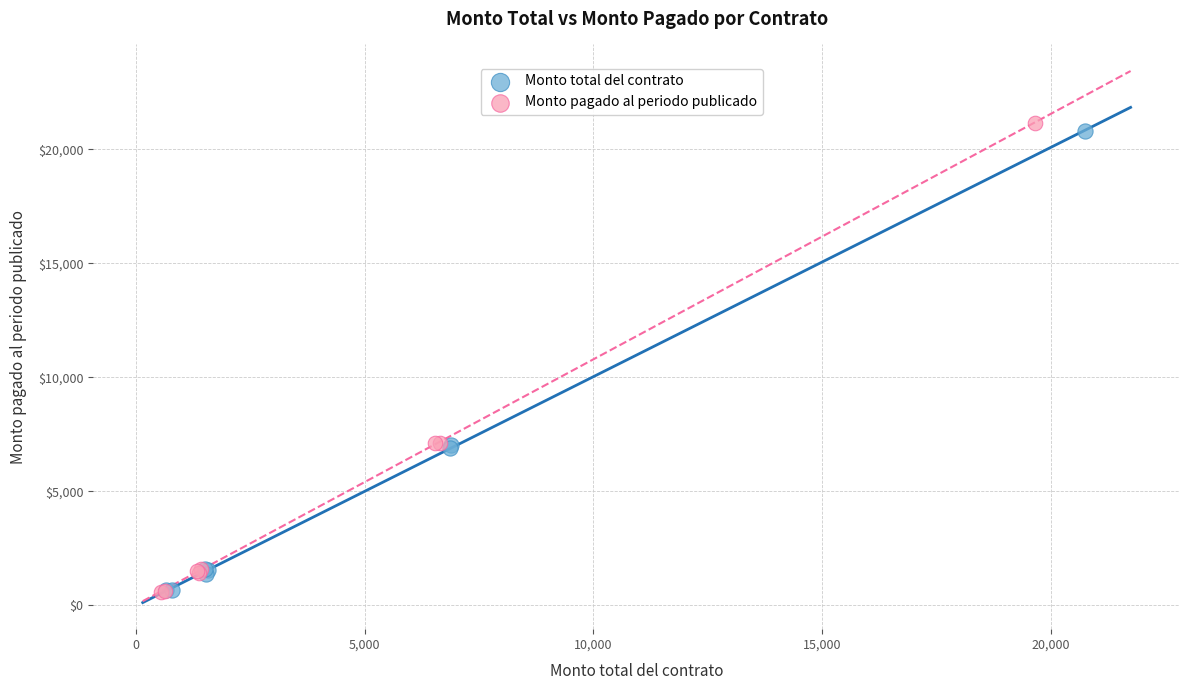

Which series contains the highest Y value?

Monto pagado al periodo publicado